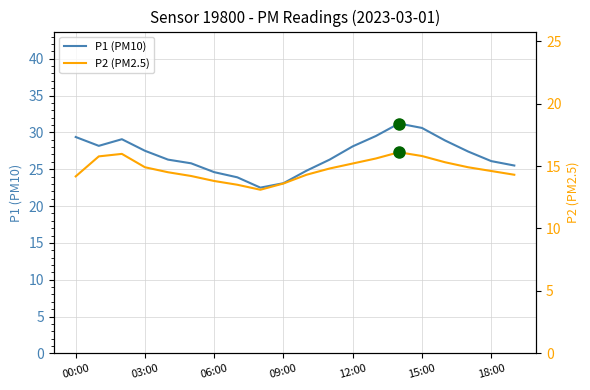

Where does the P1 series first go above 27?

00:00